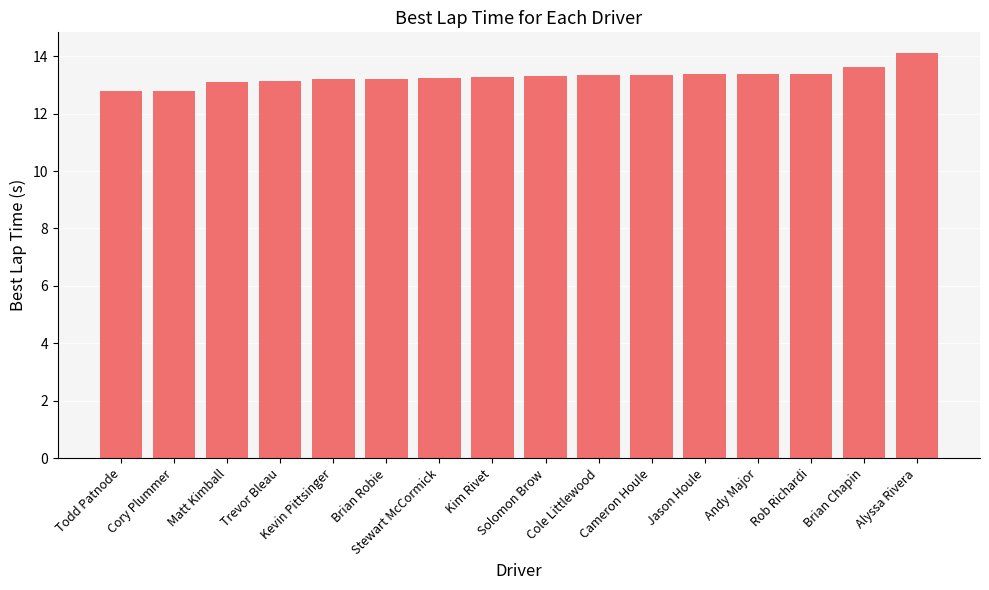

What is the greatest value displayed?

14.1